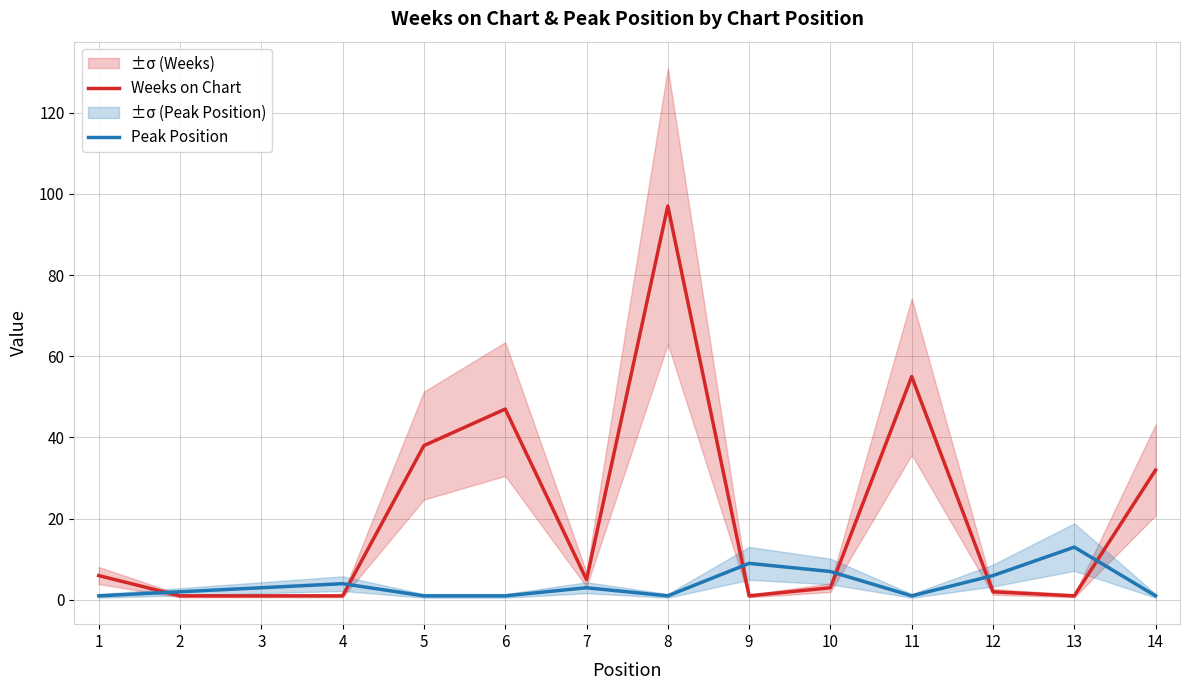

What is the difference between the highest and lowest values at 12?

4